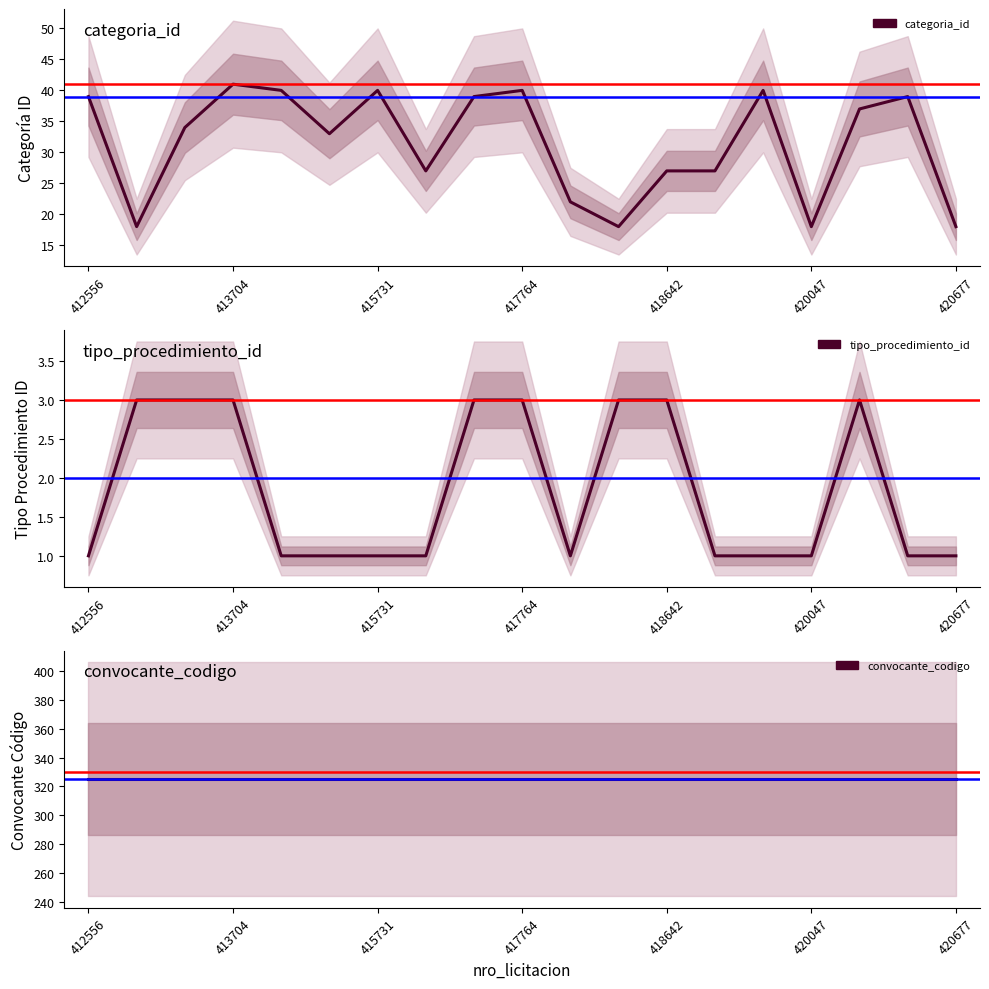

True or false: categoria_id and tipo_procedimiento_id cross at least once.

False